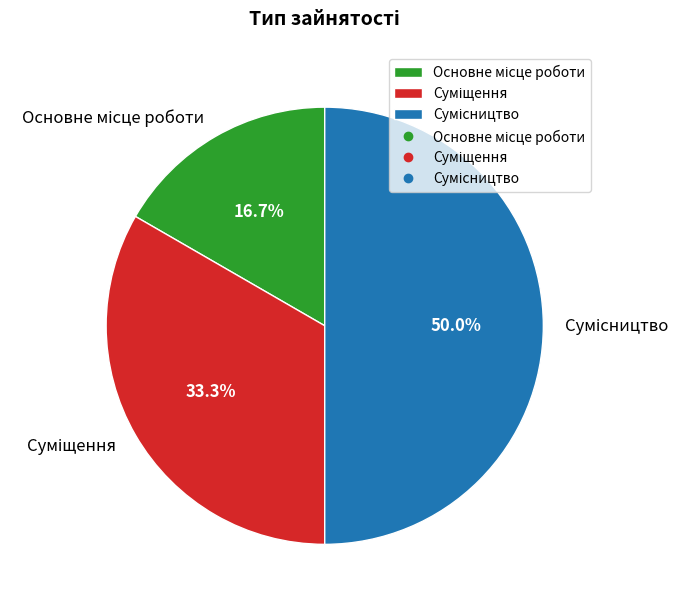

What is the change in value from Основне місце роботи to Суміщення?

+1